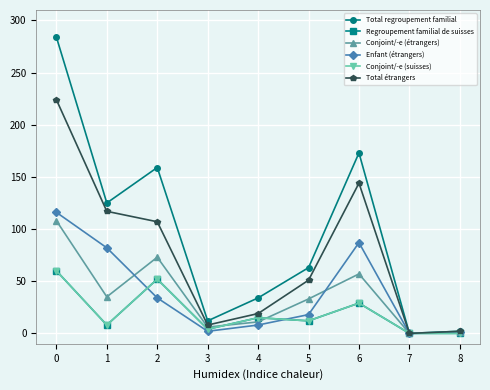

At how many categories does at least one series exceed 16?

6